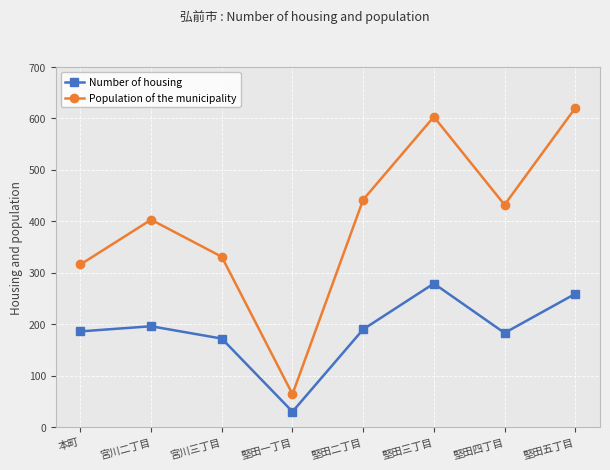

What is the average value of the Population of the municipality series?

401